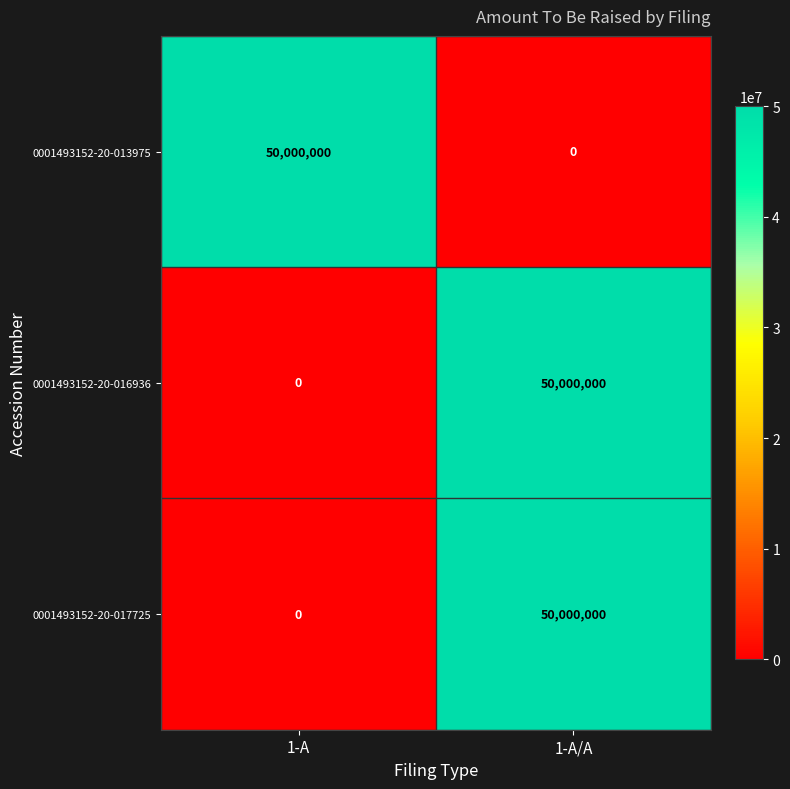

What is the difference between the maximum and minimum values in the 0001493152-20-013975 series?

50000000